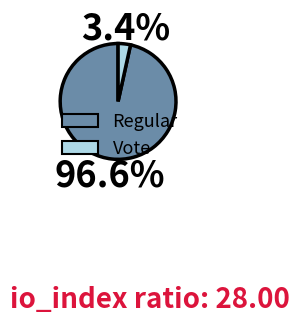

Does any single category account for the majority?

Yes